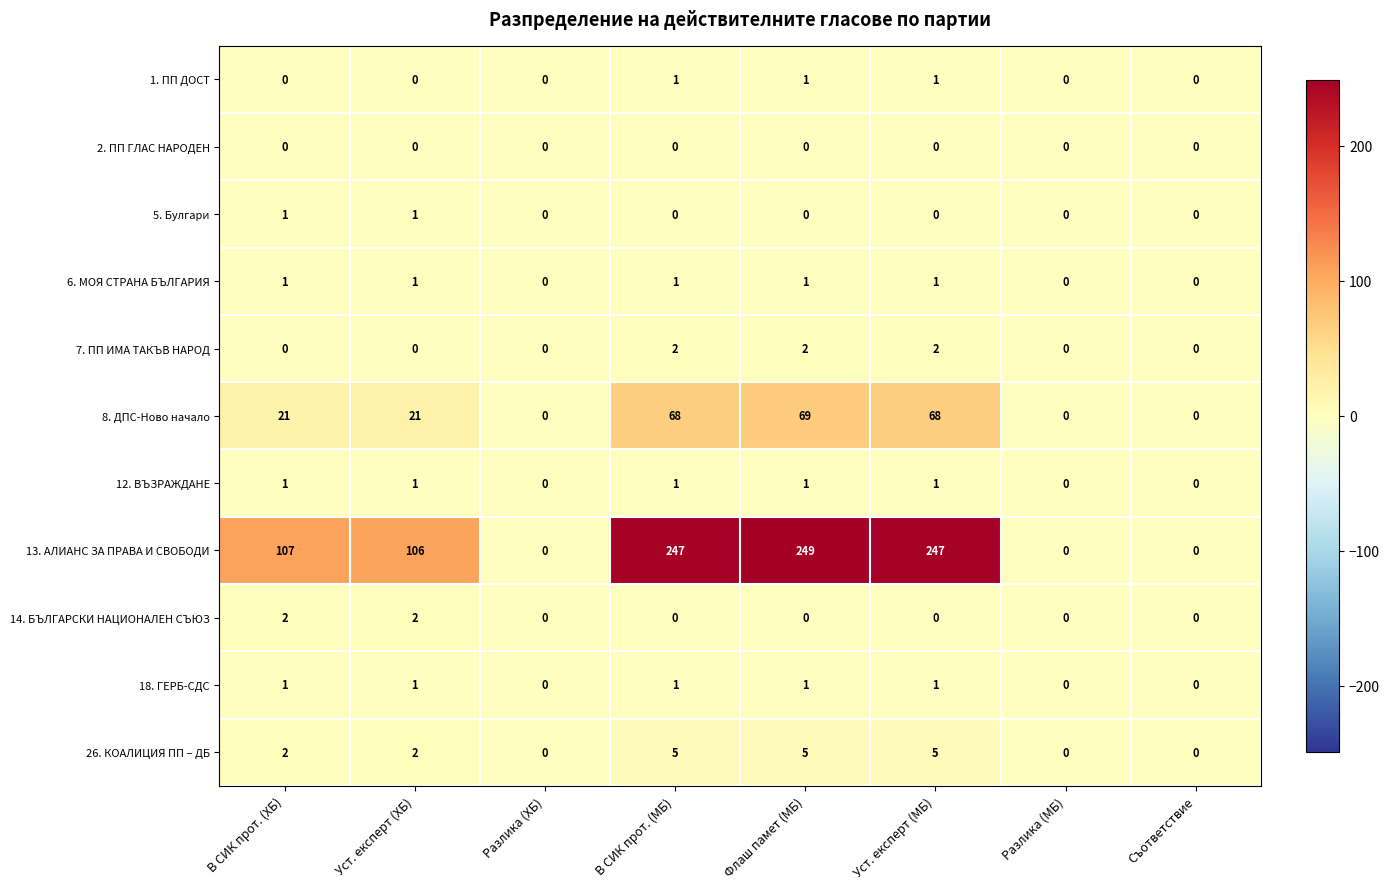

What is the sum of the 13. АЛИАНС ЗА ПРАВА И СВОБОДИ values at В СИК прот. (ХБ) and В СИК прот. (МБ)?

354